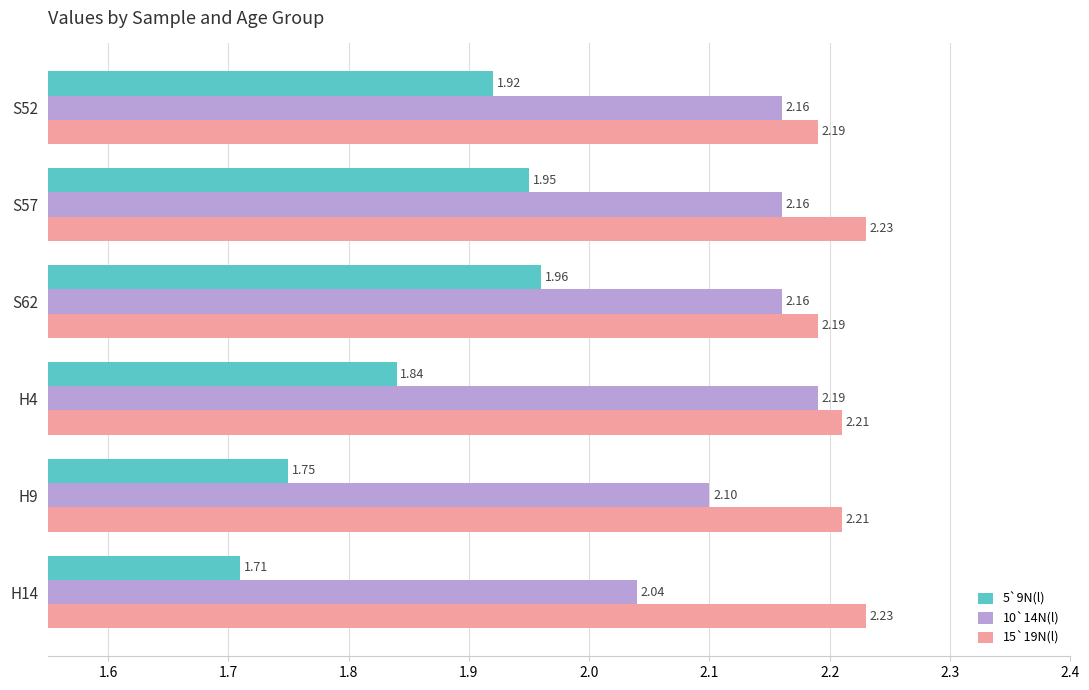

What is the difference between the highest and lowest values at H9?

0.5